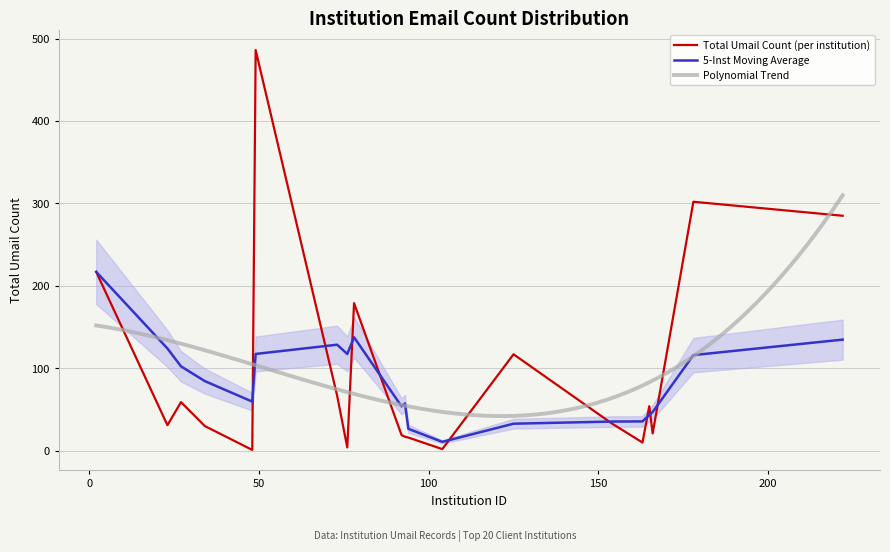

Does the chart have visible grid lines?

Yes